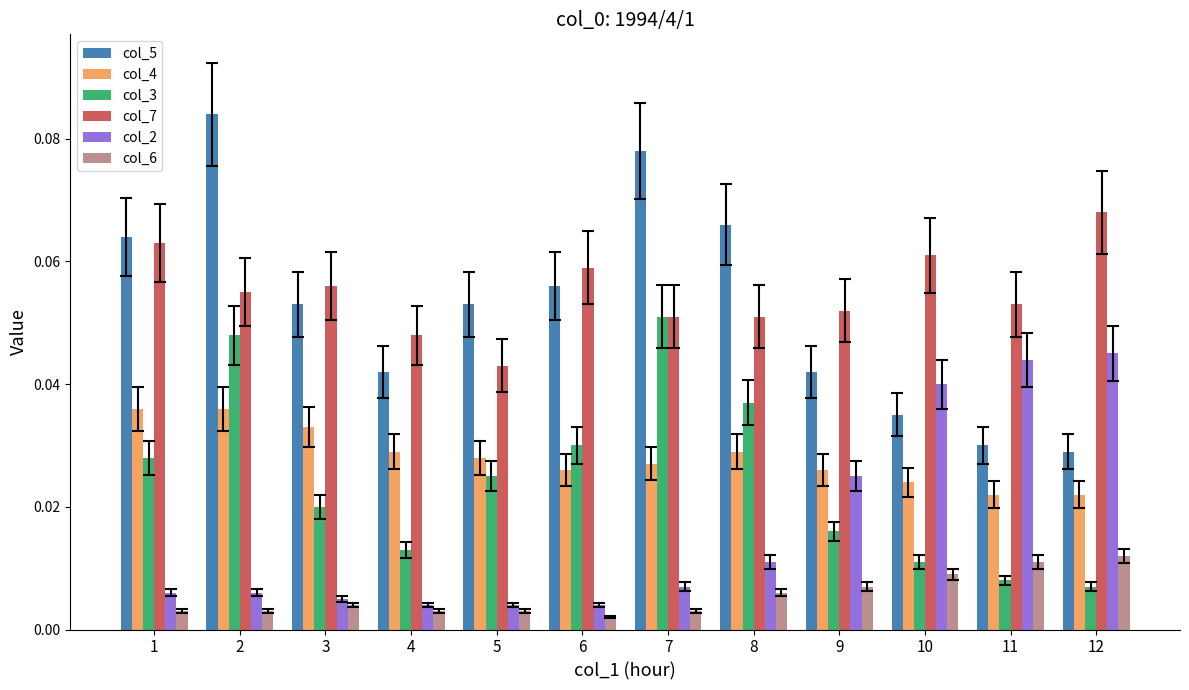

Which series changed the most between 2 and 6?

col_5